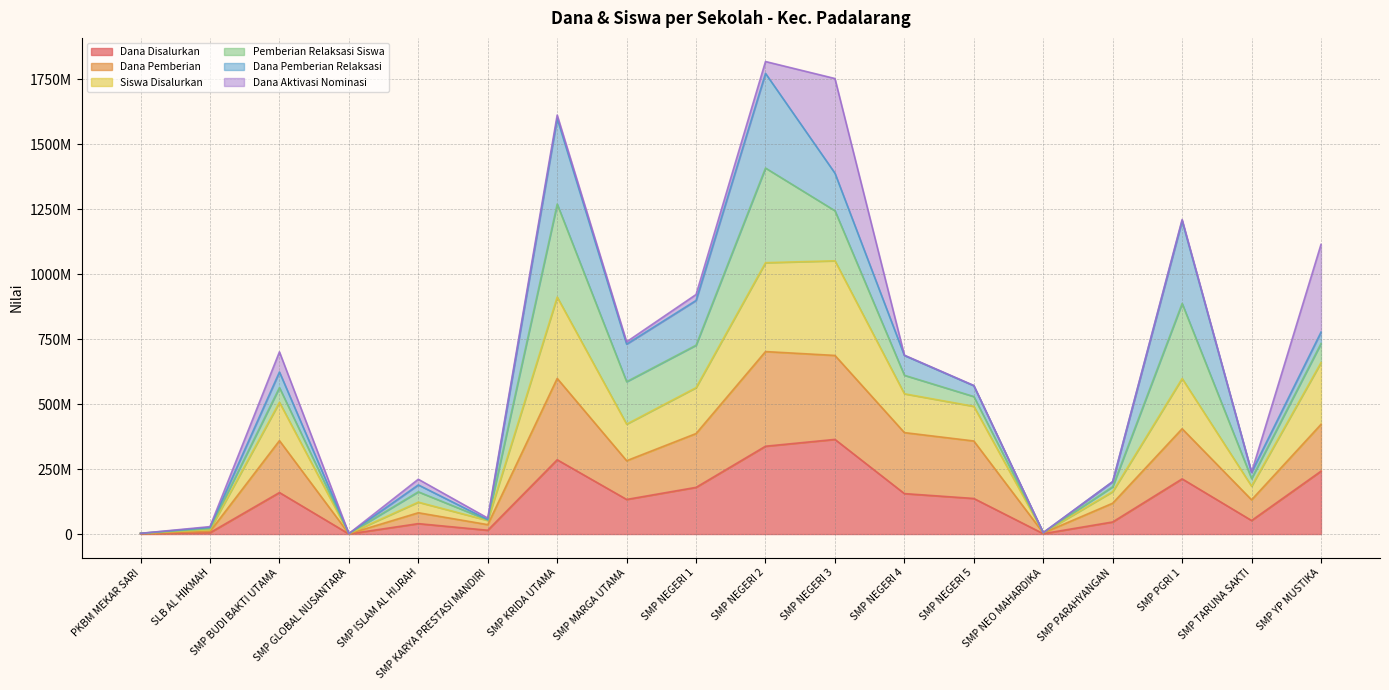

What is the difference between the Siswa Disalurkan values at SMP NEO MAHARDIKA and SMP KARYA PRESTASI MANDIRI?

46817420.0